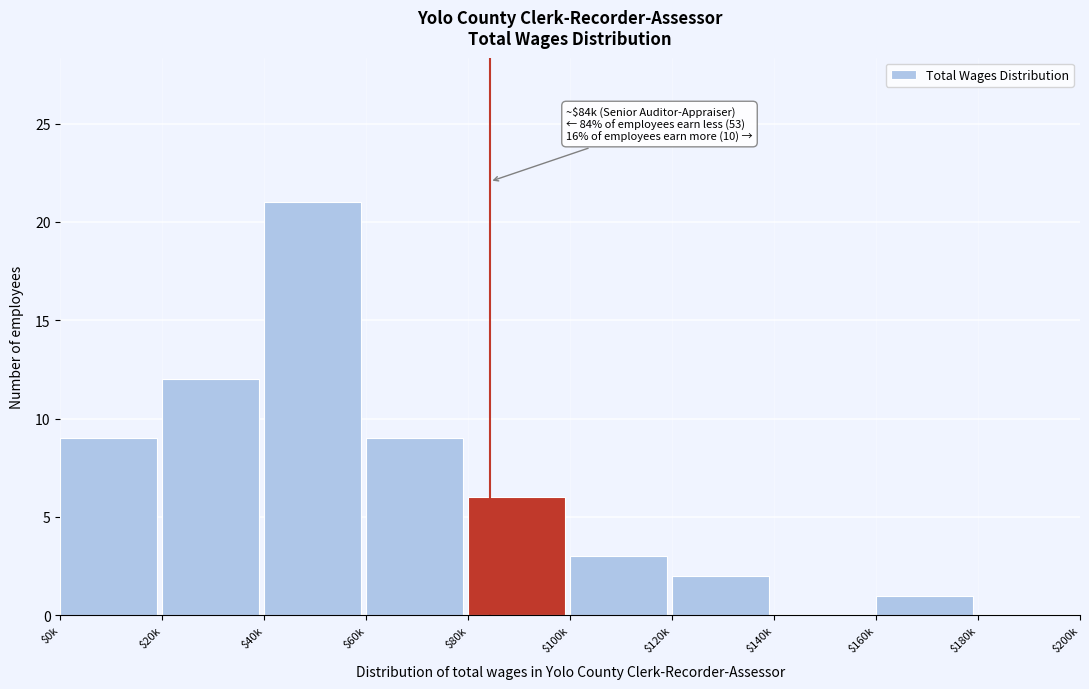

What is the sum of all values?

63